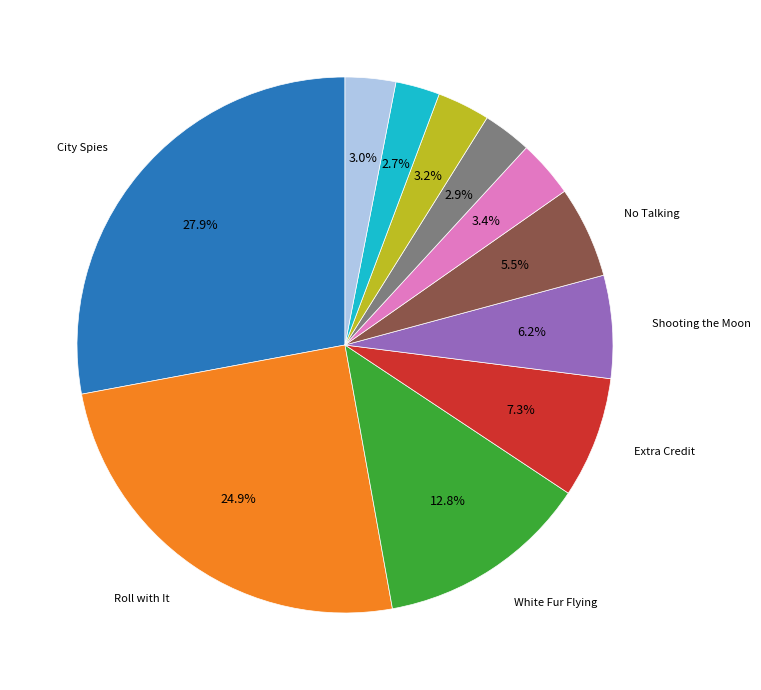

Is there a majority slice in this chart?

No